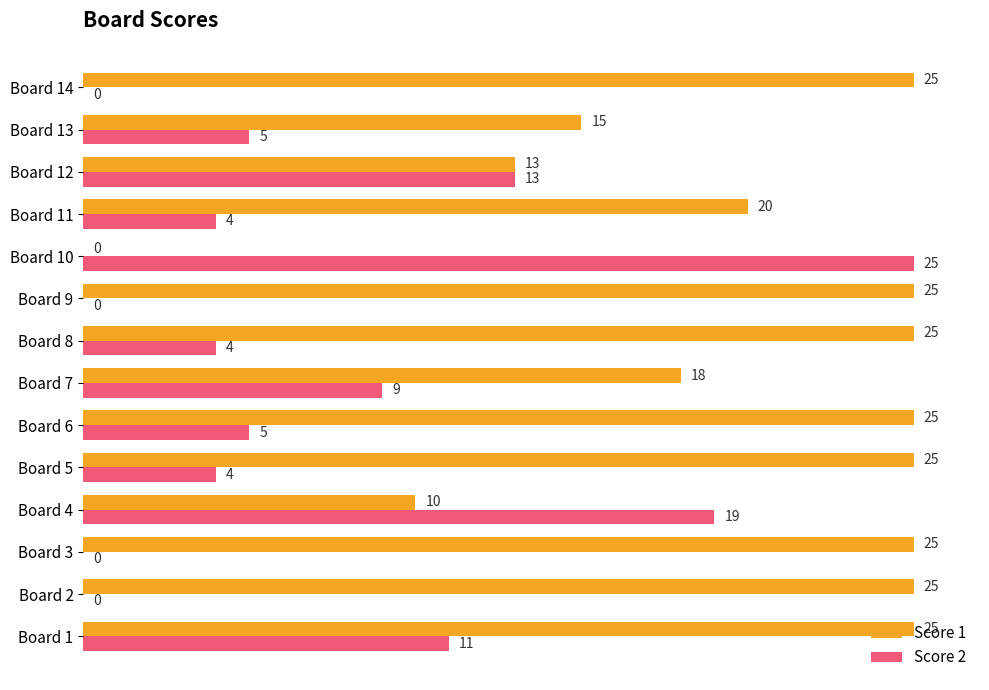

Is the value of Score 2 at Board 11 greater than the value of Score 1 at Board 3?

No